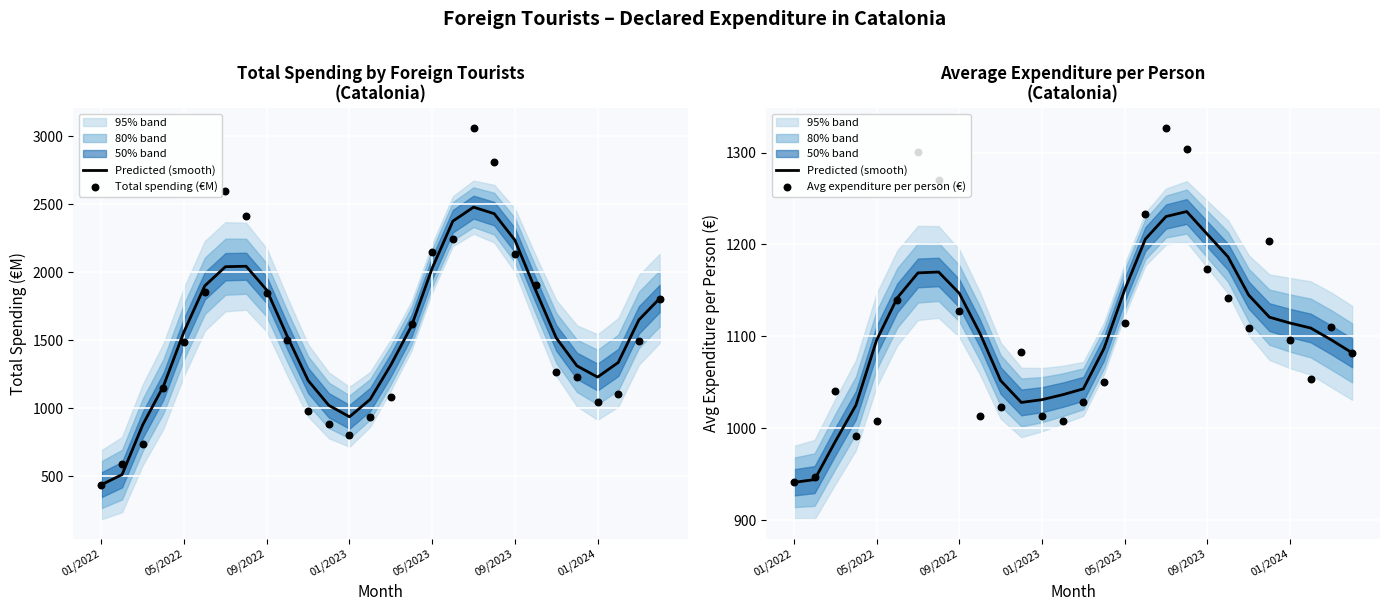

At how many categories does at least one series exceed 2180?

5